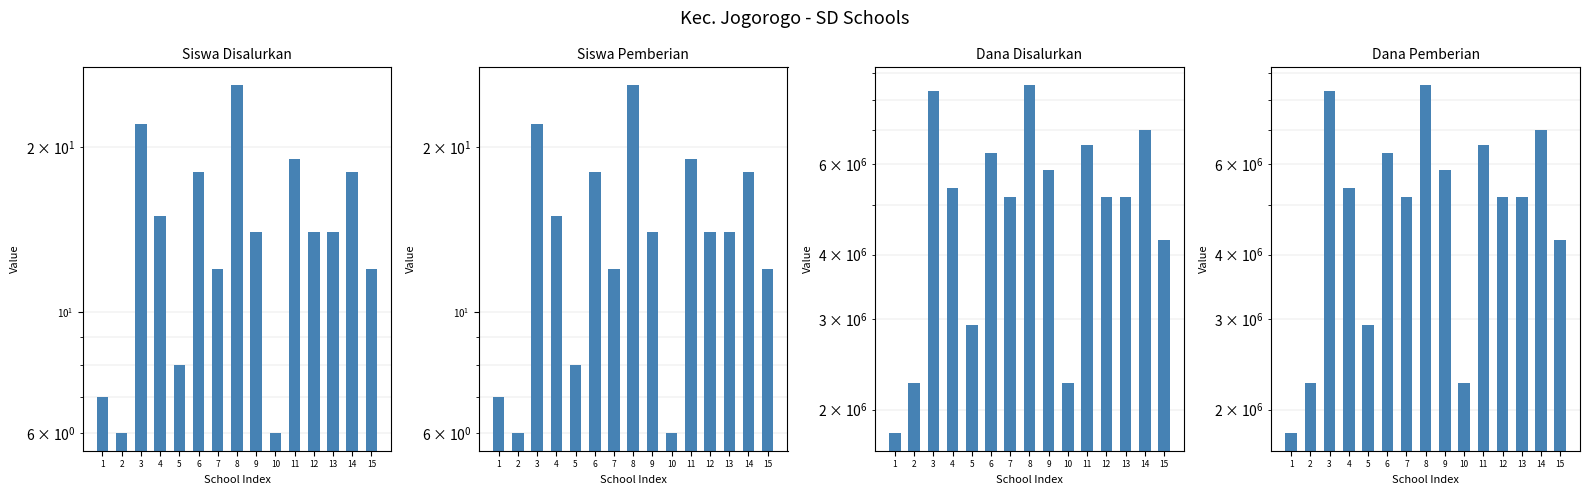

Which series has the largest range (max minus min)?

Dana Disalurkan